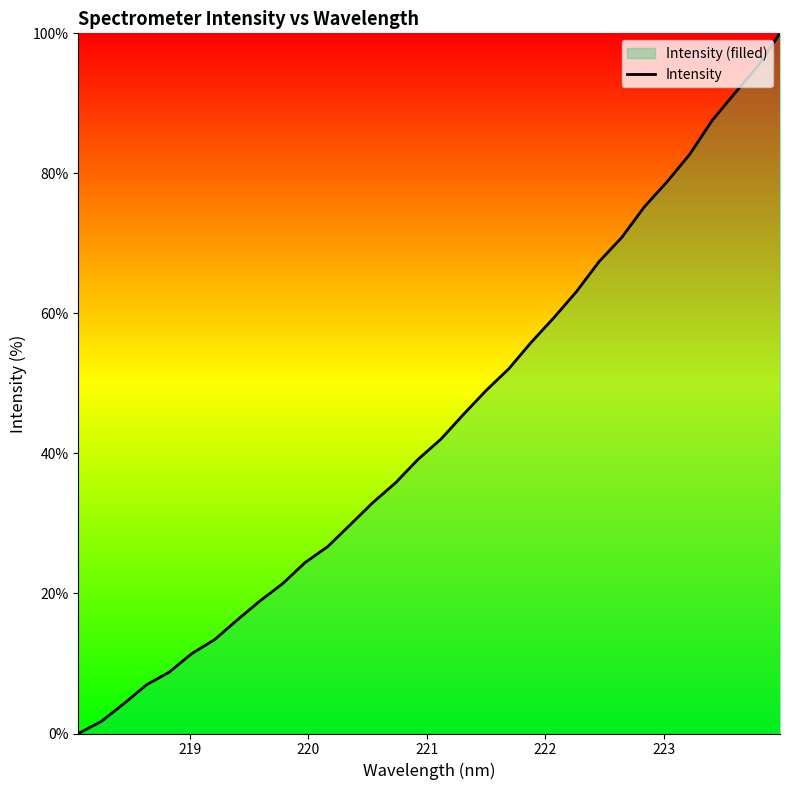

How many categories are shown in the chart?

32